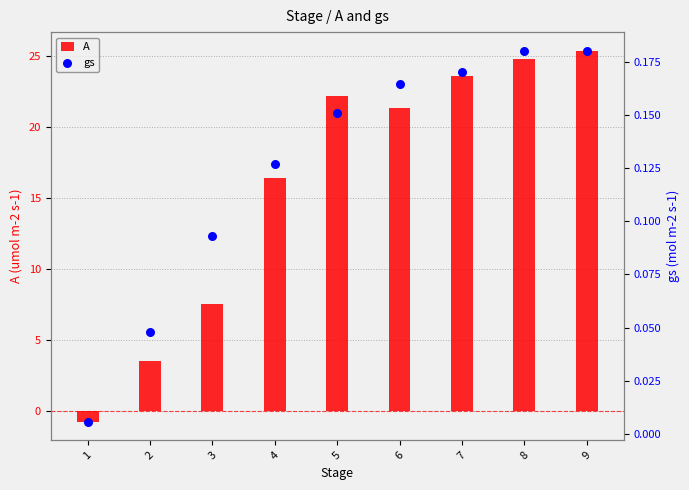

Which series has the largest total across all categories?

A